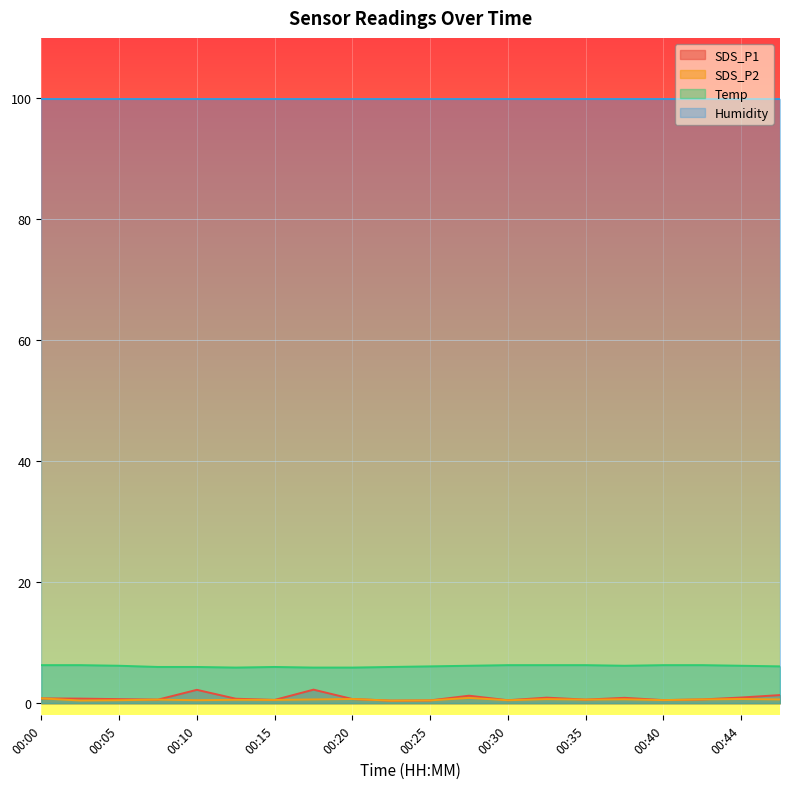

True or false: SDS_P1 and Temp intersect in this chart.

False